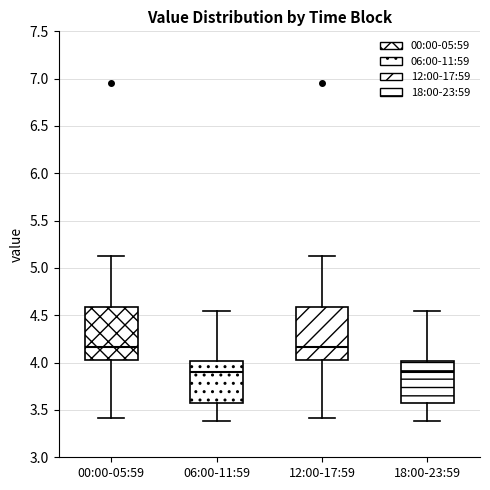

Reading left to right, read every box against the y-axis: the position of its median line, the range the box covers, and the ends of its whiskers. The values are not printed on the chart, so give them approximately, as read against the axis.

00:00-05:59: median 4.15, box 4.00 to 4.60, whiskers 3.40 to 5.15
06:00-11:59: median 3.90, box 3.55 to 4.00, whiskers 3.40 to 4.55
12:00-17:59: median 4.15, box 4.00 to 4.60, whiskers 3.40 to 5.15
18:00-23:59: median 3.90, box 3.55 to 4.00, whiskers 3.40 to 4.55